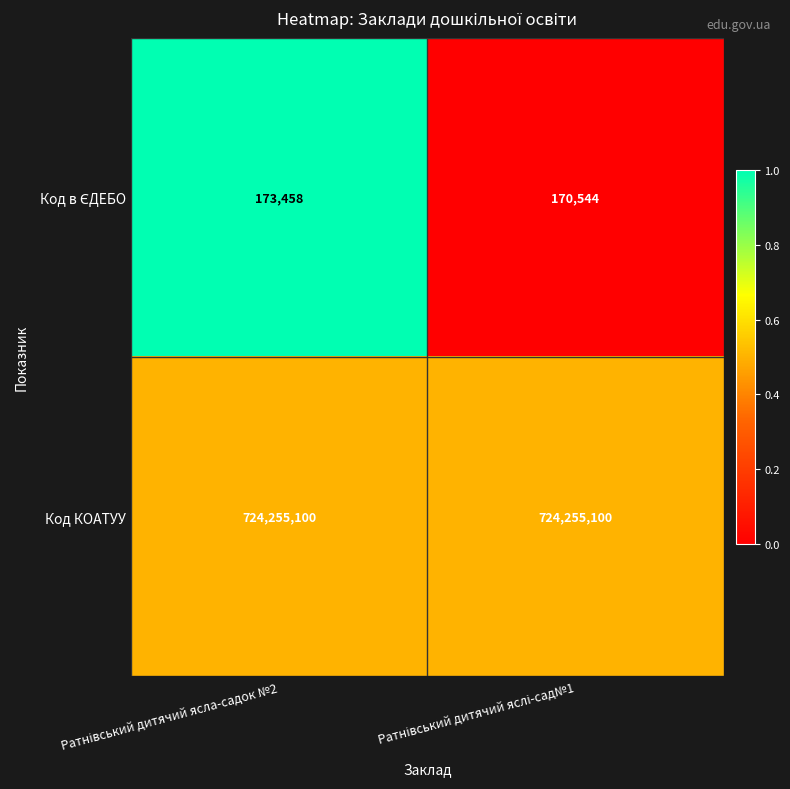

What is the sum of all Код КОАТУУ values?

1448510200